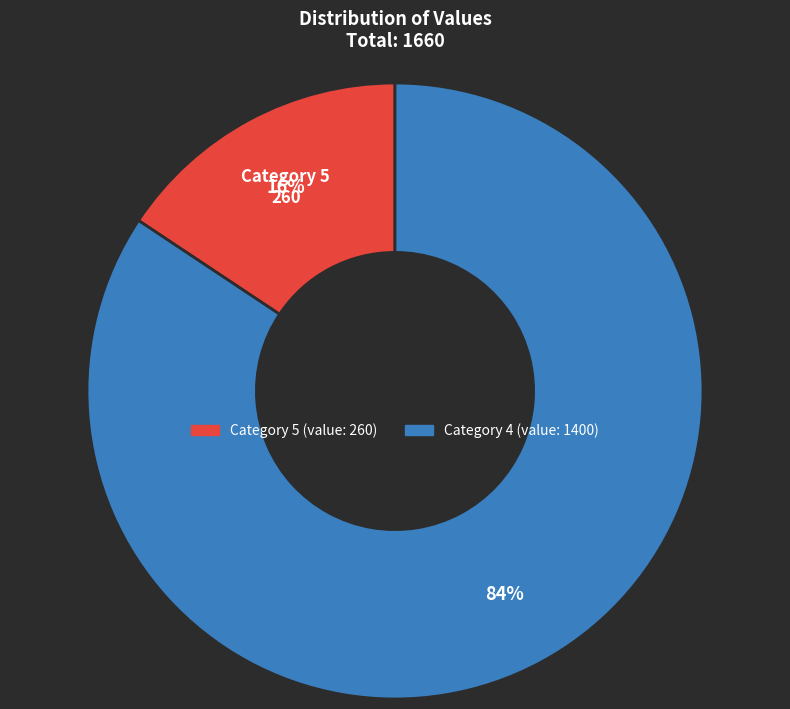

Does any single category account for the majority?

Yes